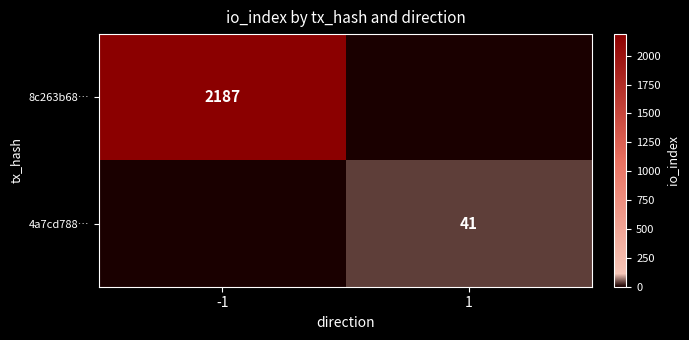

The value of 4a7cd788… at 1 is 41. True or false?

True